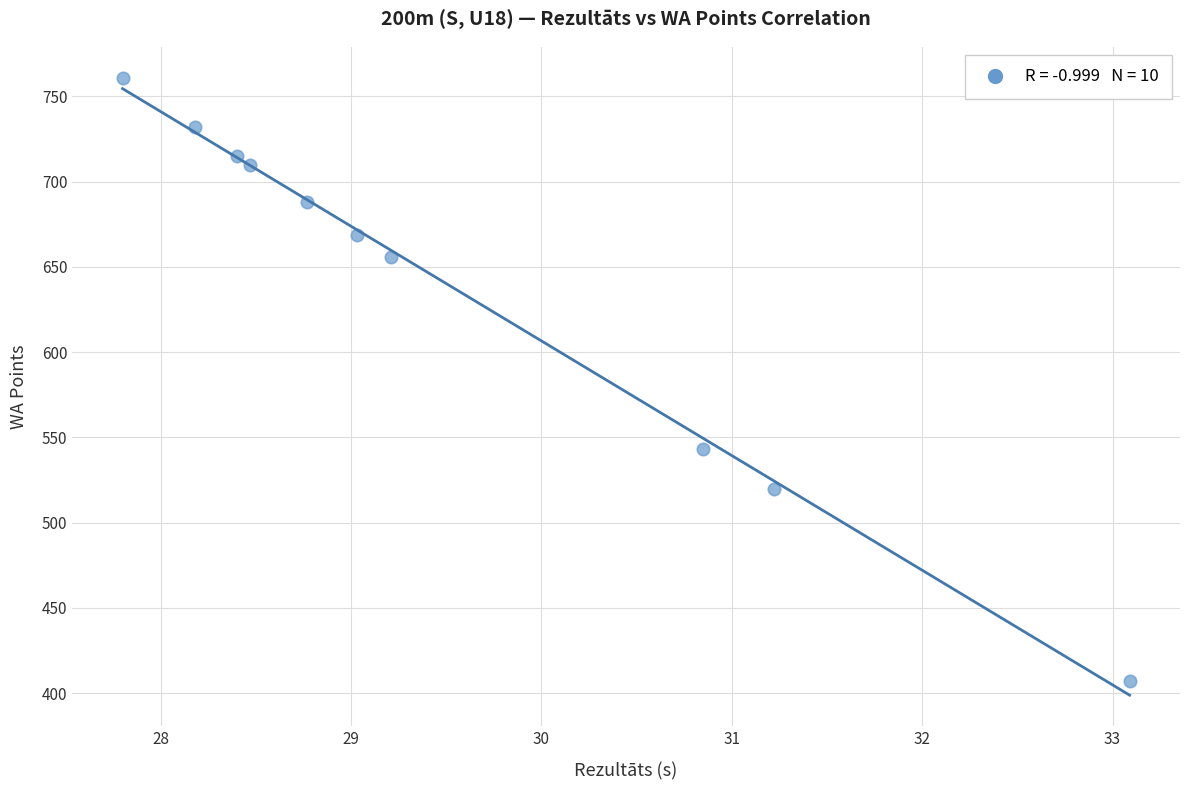

What Y value in the scatter plot is closest to 584?

543